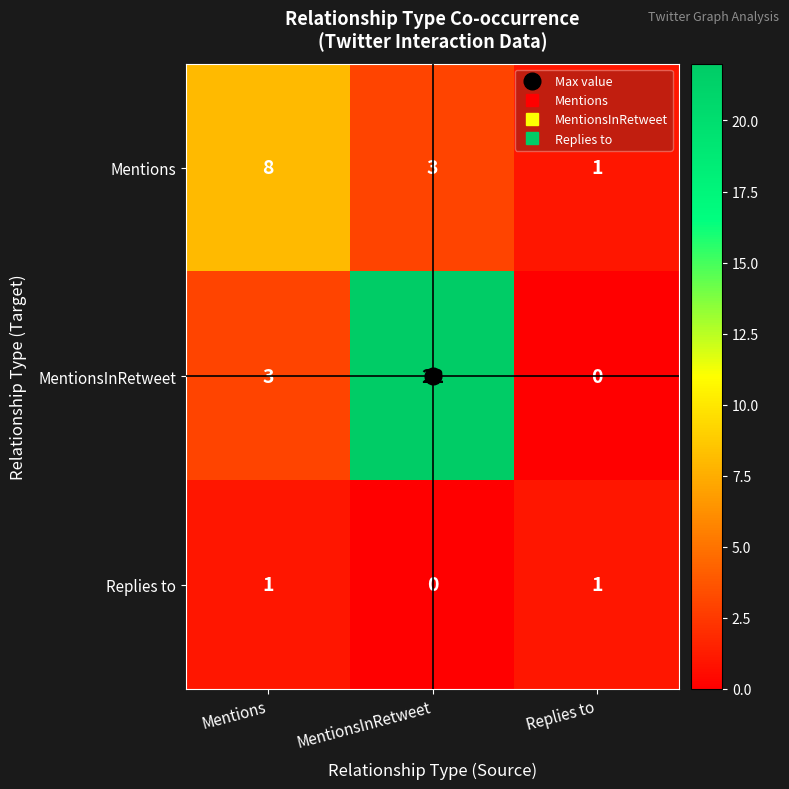

The MentionsInRetweet series shows 3 at Mentions. True or false?

True